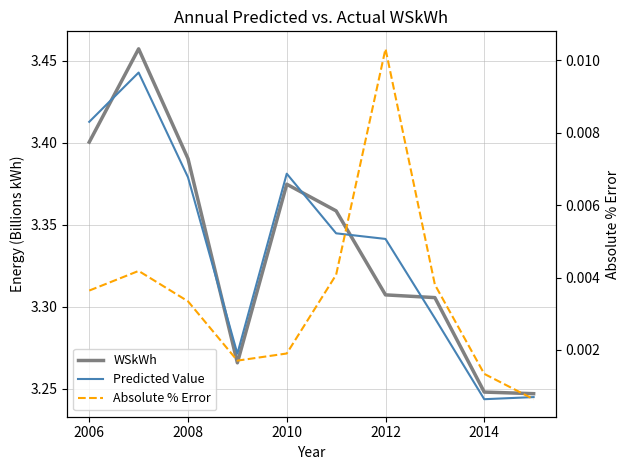

In WSkWh, how many points are lower than both neighbors (excluding endpoints)?

1